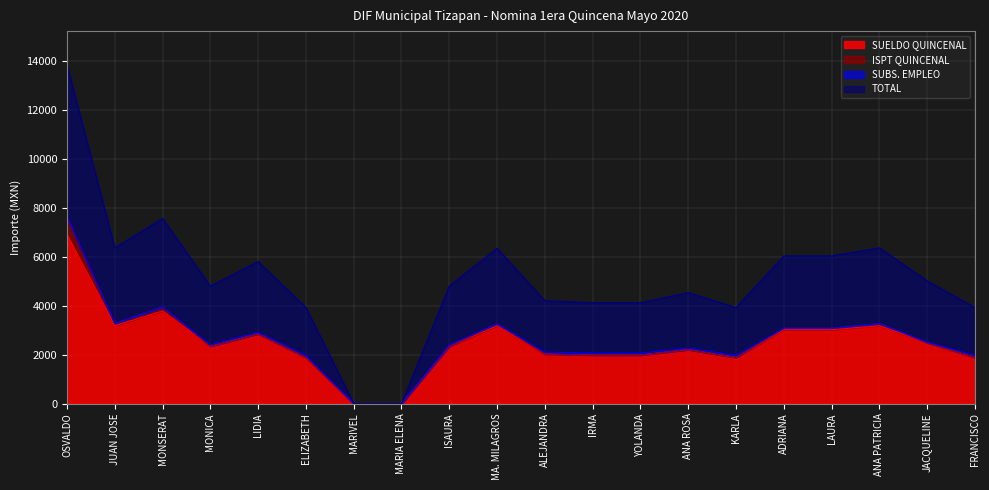

What is the maximum value for SUELDO QUINCENAL?

6915.0